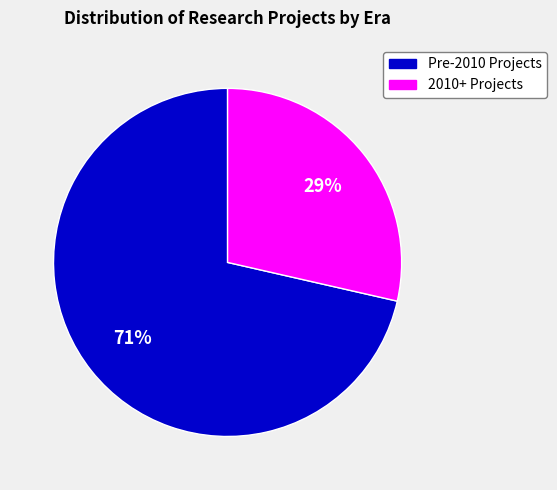

How many slices are in this pie chart?

2